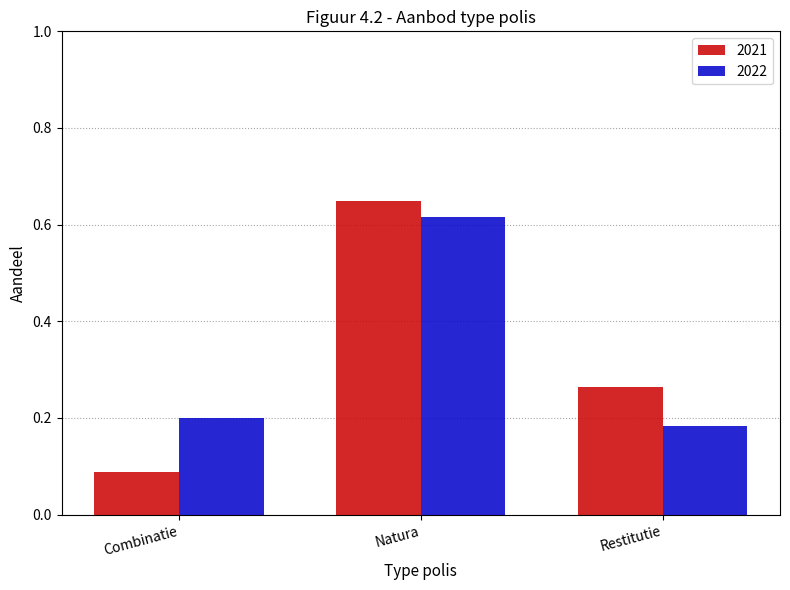

What is the sum of the 2021 values at Combinatie and Natura?

0.7